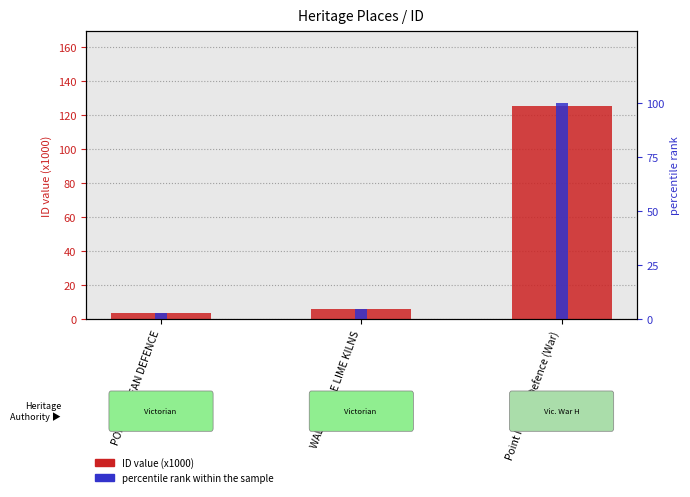

True or false: ID (x1000) has a value of 6.1 at WALKERVILLE LIME KILNS.

True